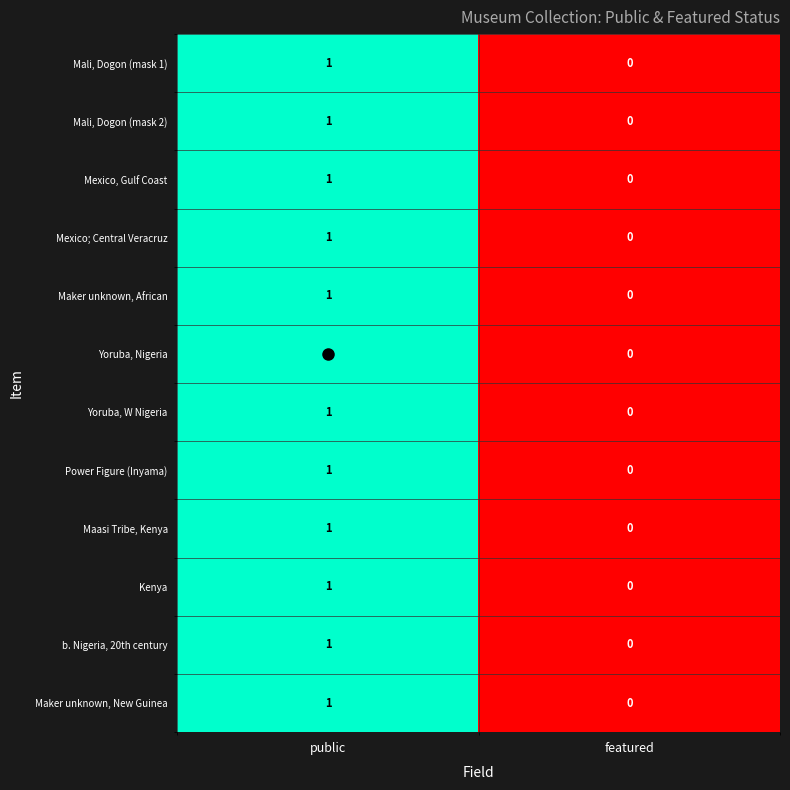

Count the number of data series in this chart.

12